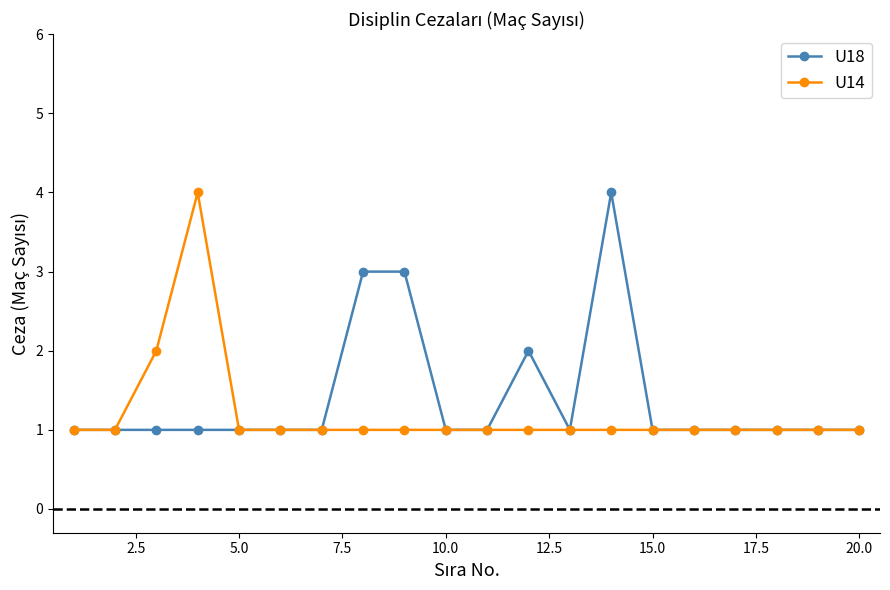

True or false: U14 has more than 0 points higher than both neighbors.

True